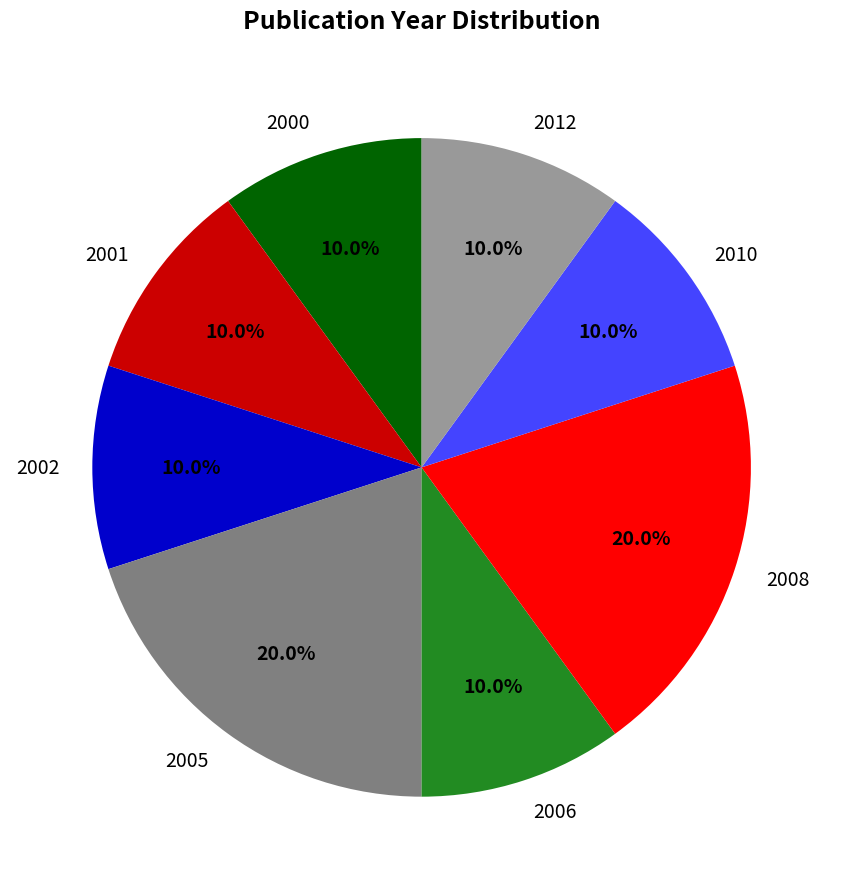

Which has a higher value, 2005 or 2002?

2005